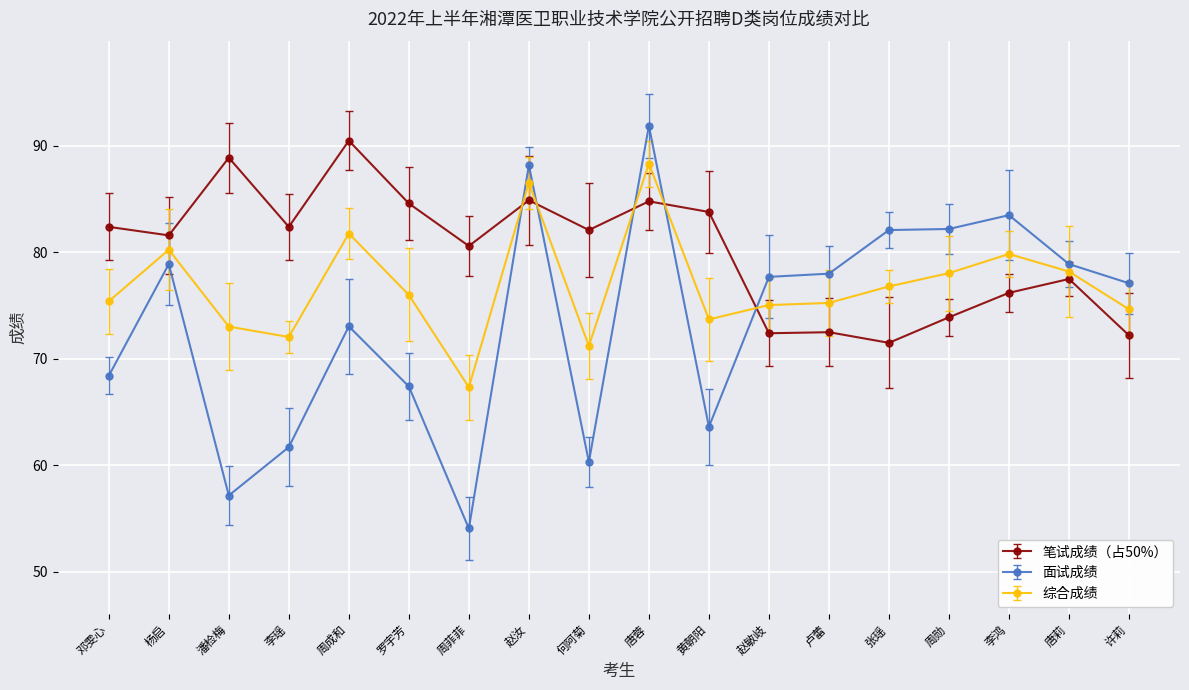

What position from the left is 何阿菊?

9